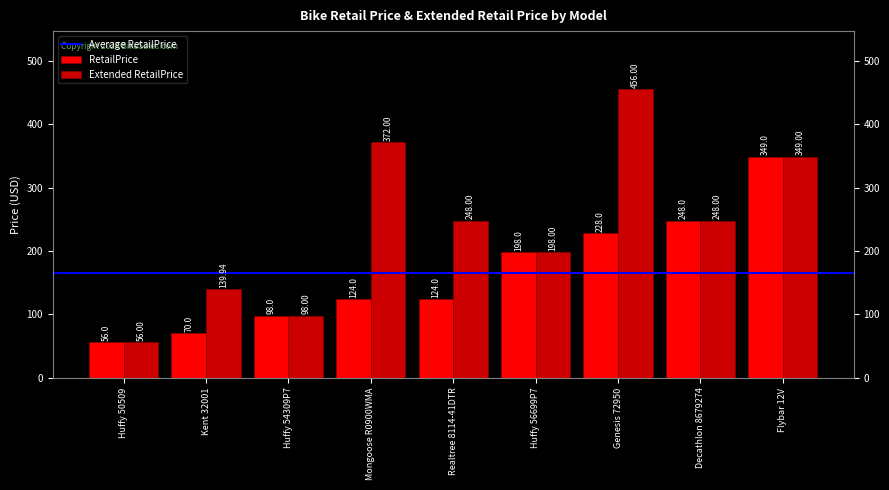

Reading right to left, transcribe all the data shown in this chart.

RetailPrice: 349.0	248.0	228.0	198.0	124.0	124.0	98.0	70.0	56.0
Extended RetailPrice: 349.0	248.0	456.0	198.0	248.0	372.0	98.0	139.9	56.0